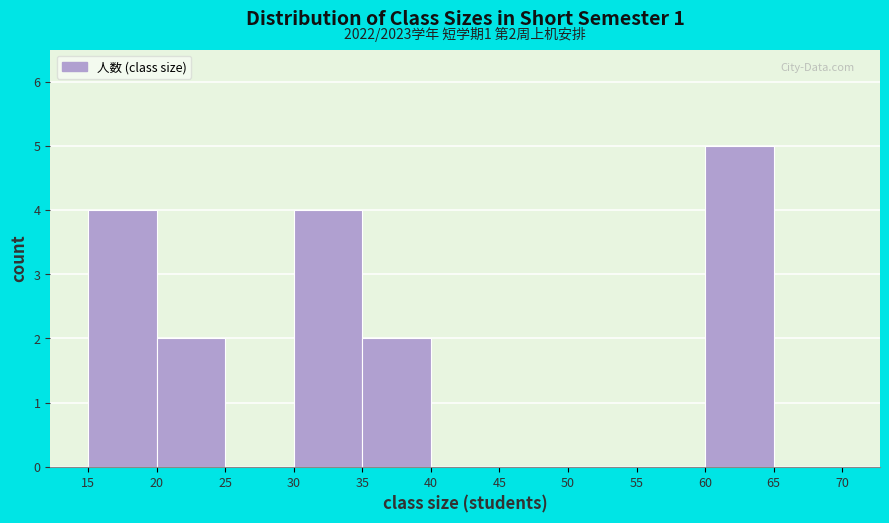

Over which range of the x-axis is the bar tallest?

60 to 65